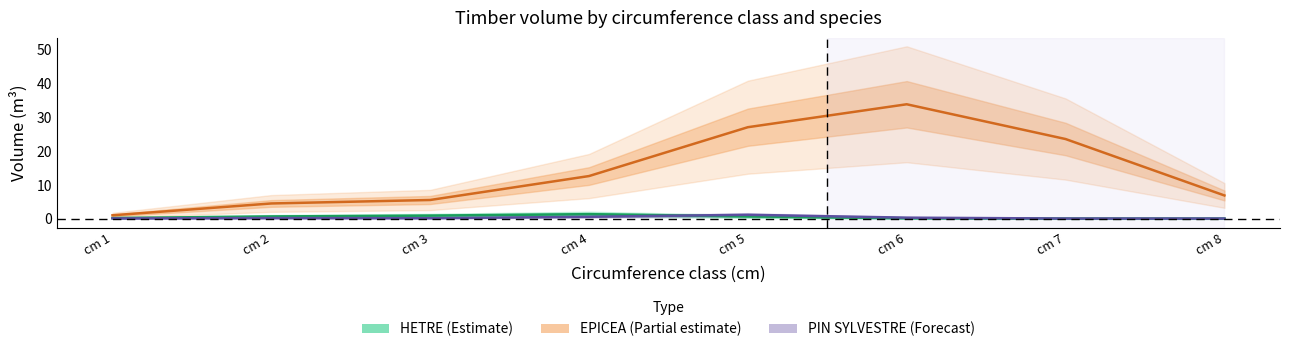

Does the chart have visible grid lines?

No